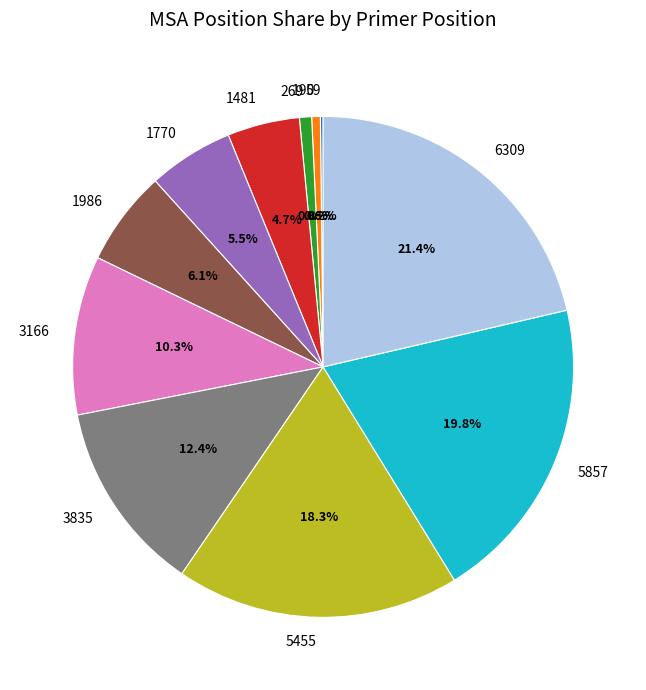

What percentage is the 5455 slice, to the nearest percent?

18%